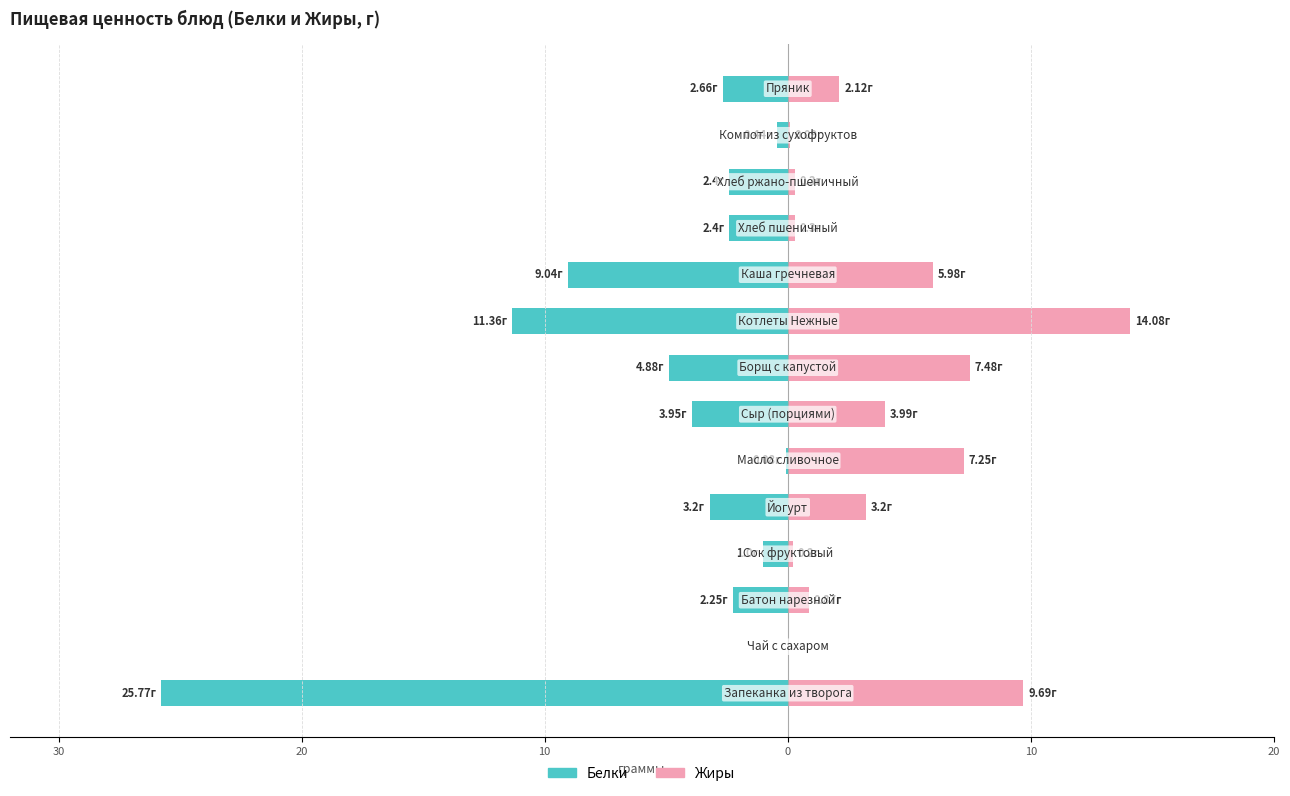

What is the difference between the highest and lowest values at 20?

3.1